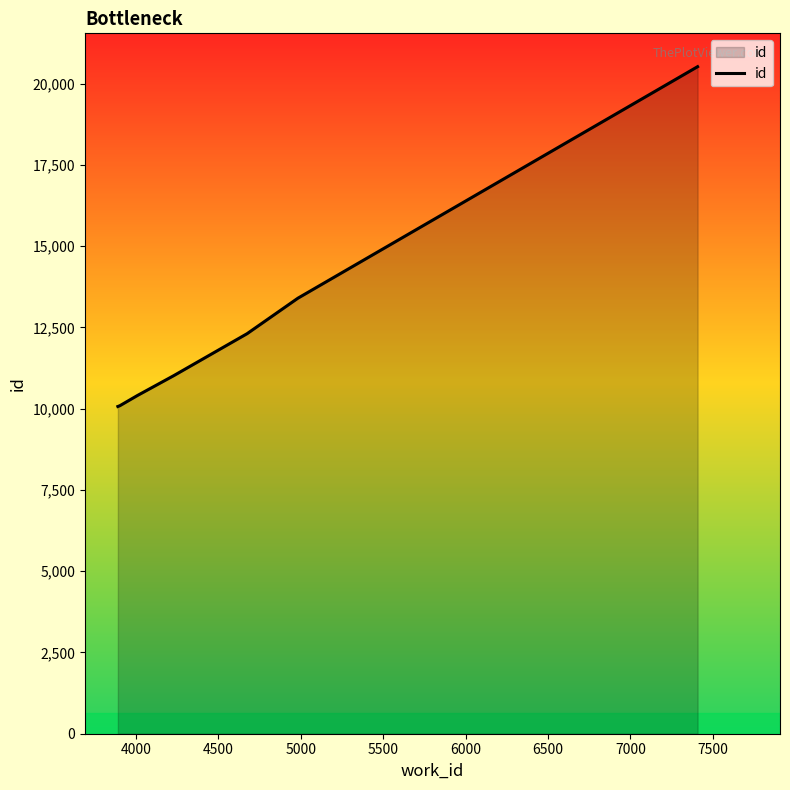

What is the difference between the maximum and minimum values?

10454